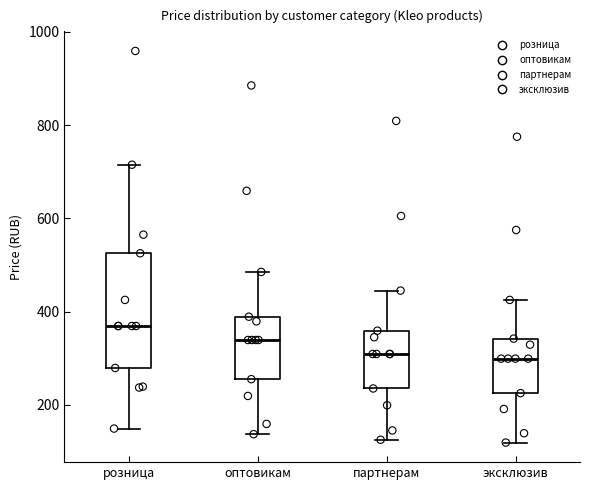

Which box has the highest median line?

розница